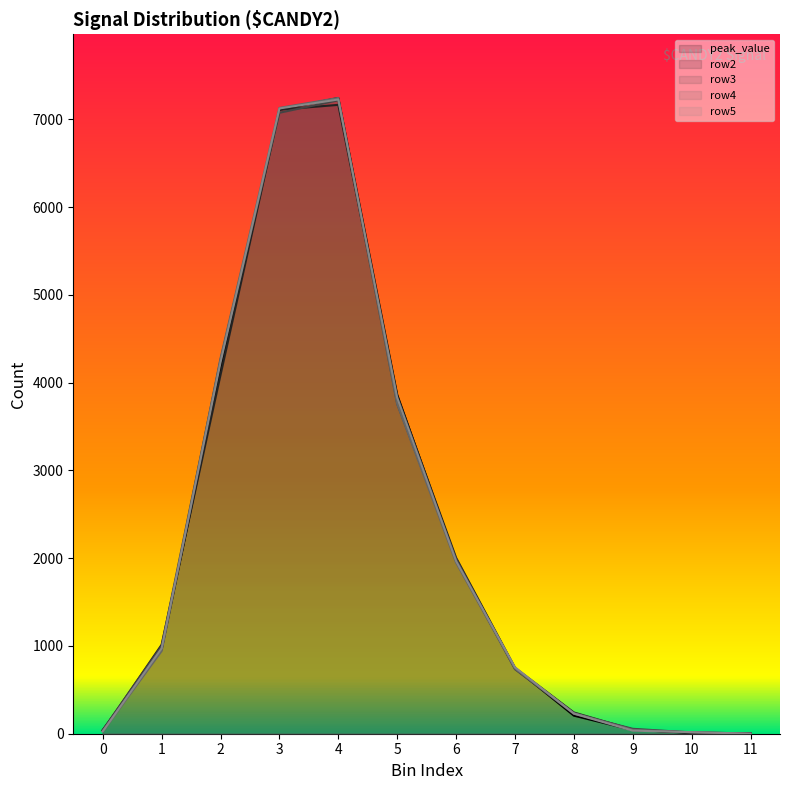

What is the difference between the maximum and minimum values in the row2_line series?

7165